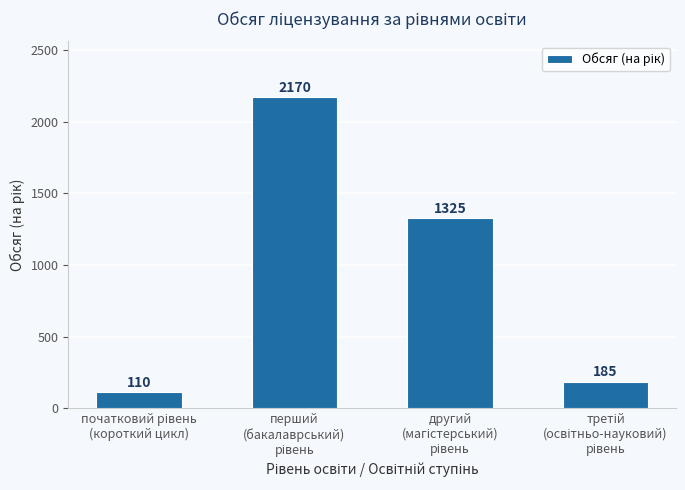

What is the value of the 3rd bar from the left?

1325